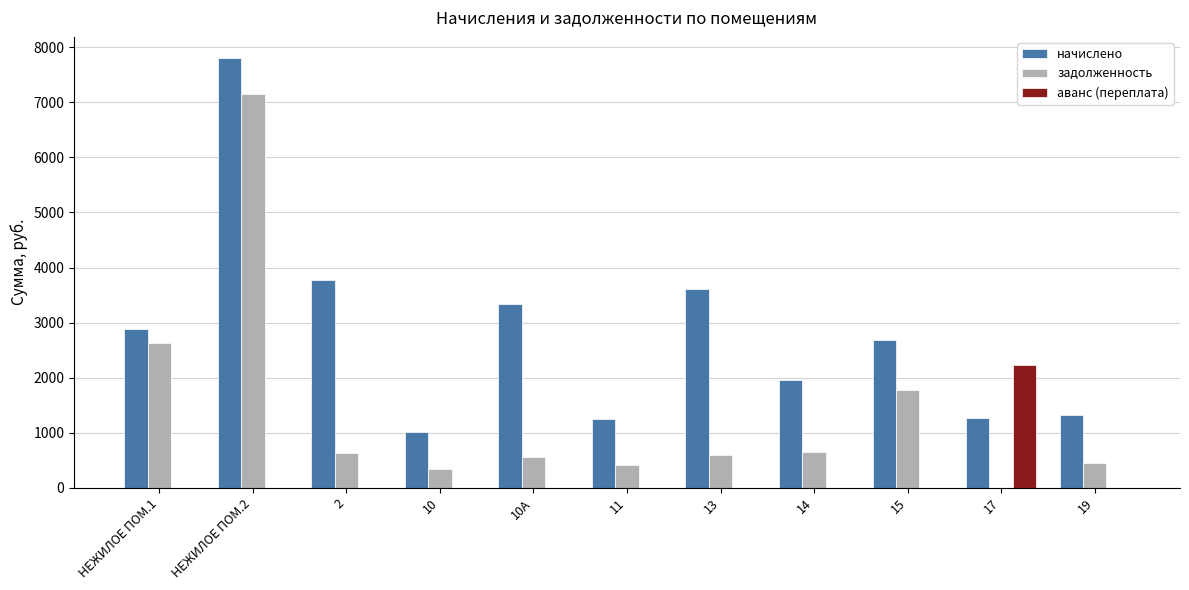

What is the sum of all начислено values?

30884.6